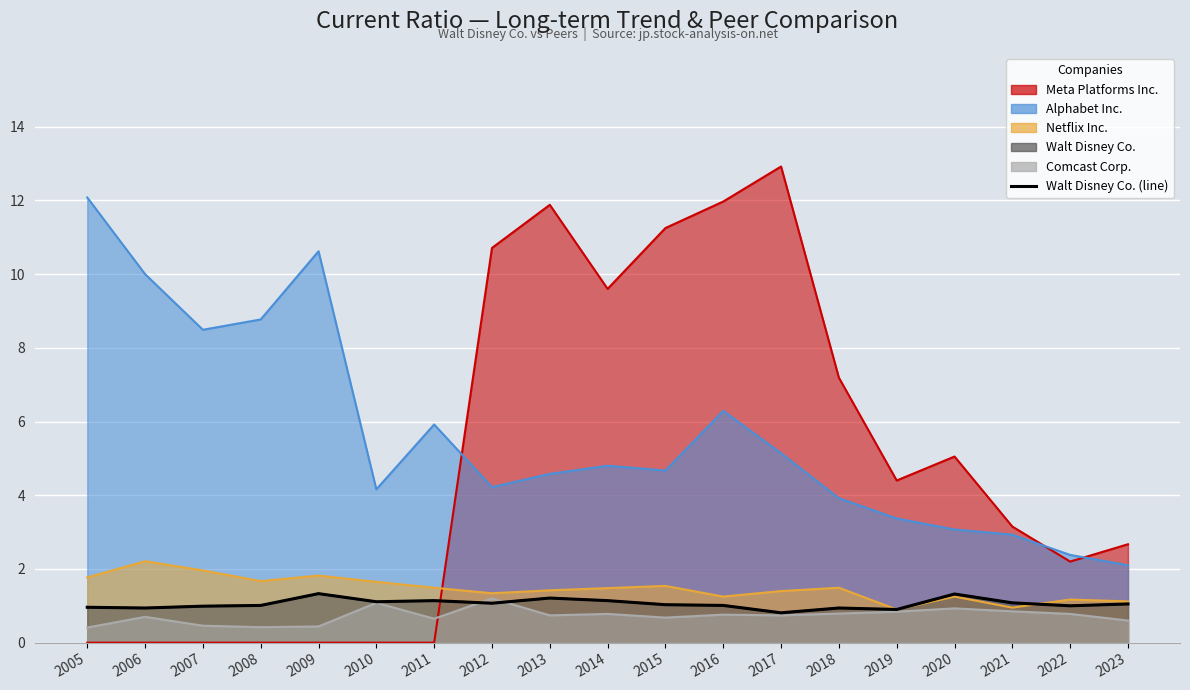

Count the number of values greater than 1.

12